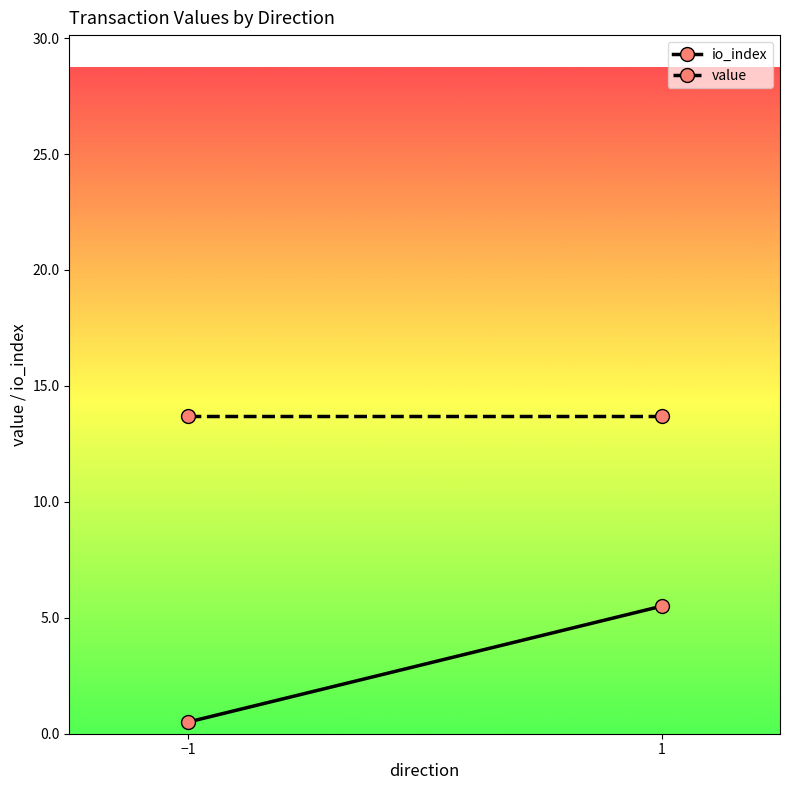

Is the value of value at −1 greater than the value of io_index at −1?

Yes